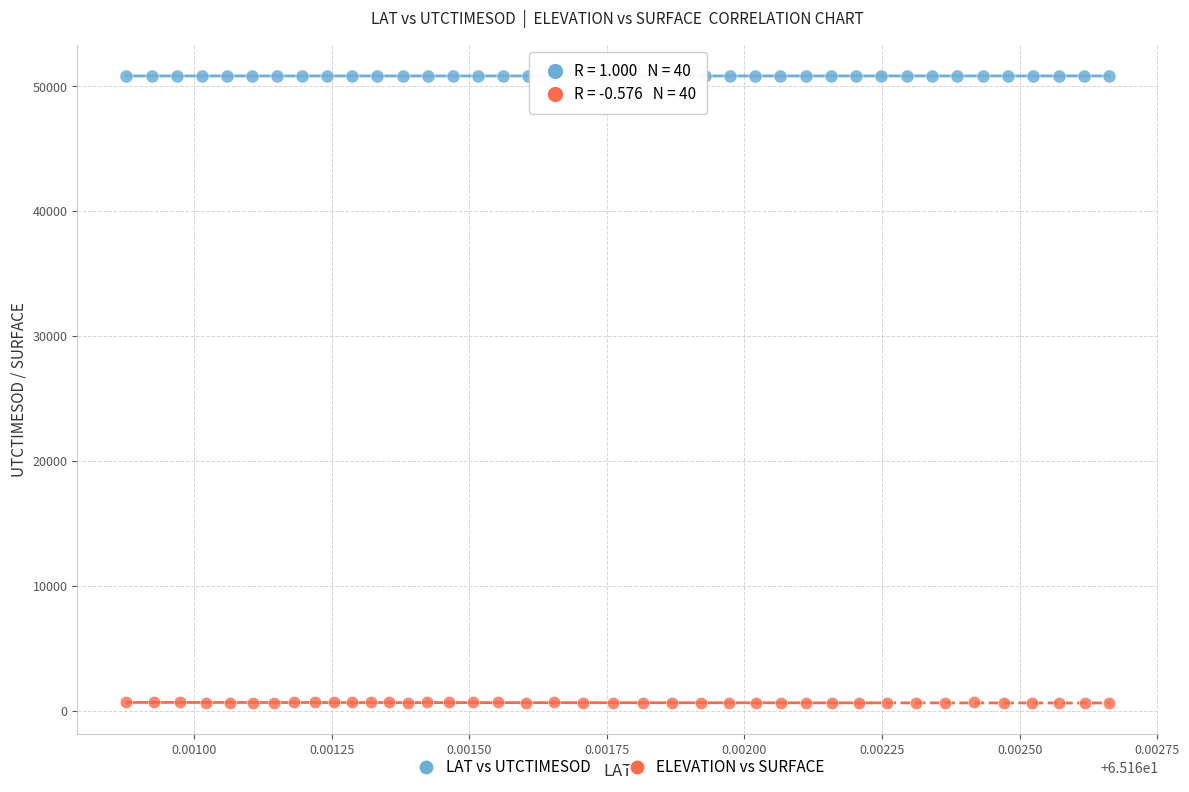

Which series reaches the minimum Y coordinate?

ELEVATION vs SURFACE